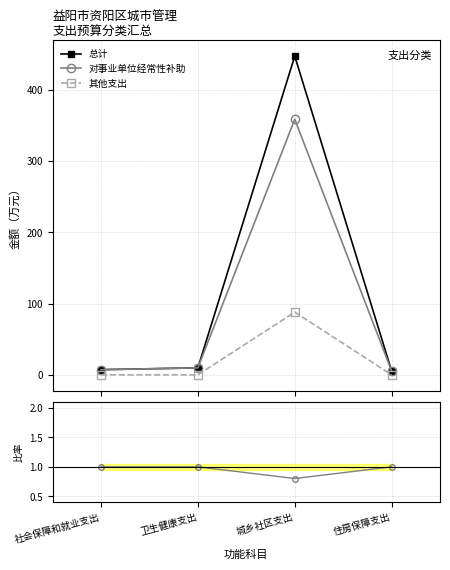

What is the total value across all series at 社会保障和就业支出?

8.2